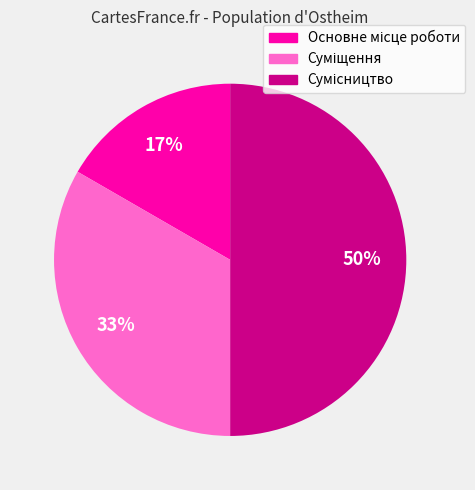

Count the number of slices in the pie.

3